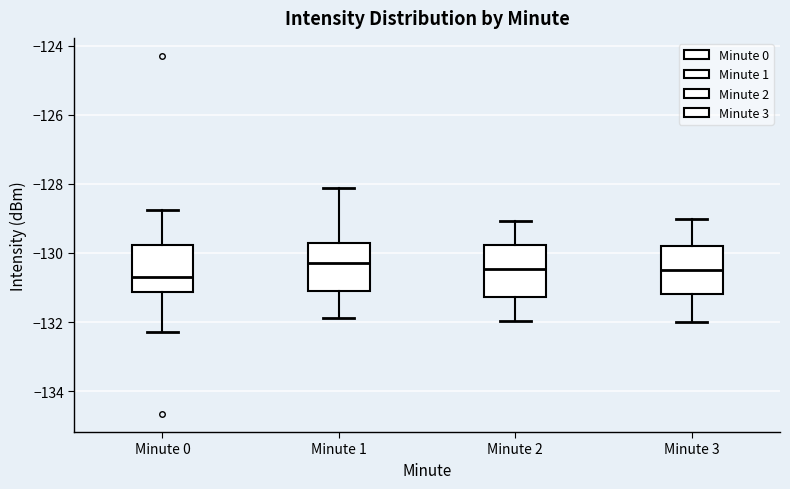

Reading left to right, transcribe this box plot: for each box, give where its median line is, the range the box spans, and where its two whiskers end, as read against the y-axis. The values are not printed on the chart, so give them approximately, as read against the axis.

Minute 0: median -130.6, box -131.2 to -129.8, whiskers -132.2 to -128.8
Minute 1: median -130.2, box -131.0 to -129.8, whiskers -131.8 to -128.2
Minute 2: median -130.4, box -131.2 to -129.8, whiskers -132.0 to -129.0
Minute 3: median -130.6, box -131.2 to -129.8, whiskers -132.0 to -129.0